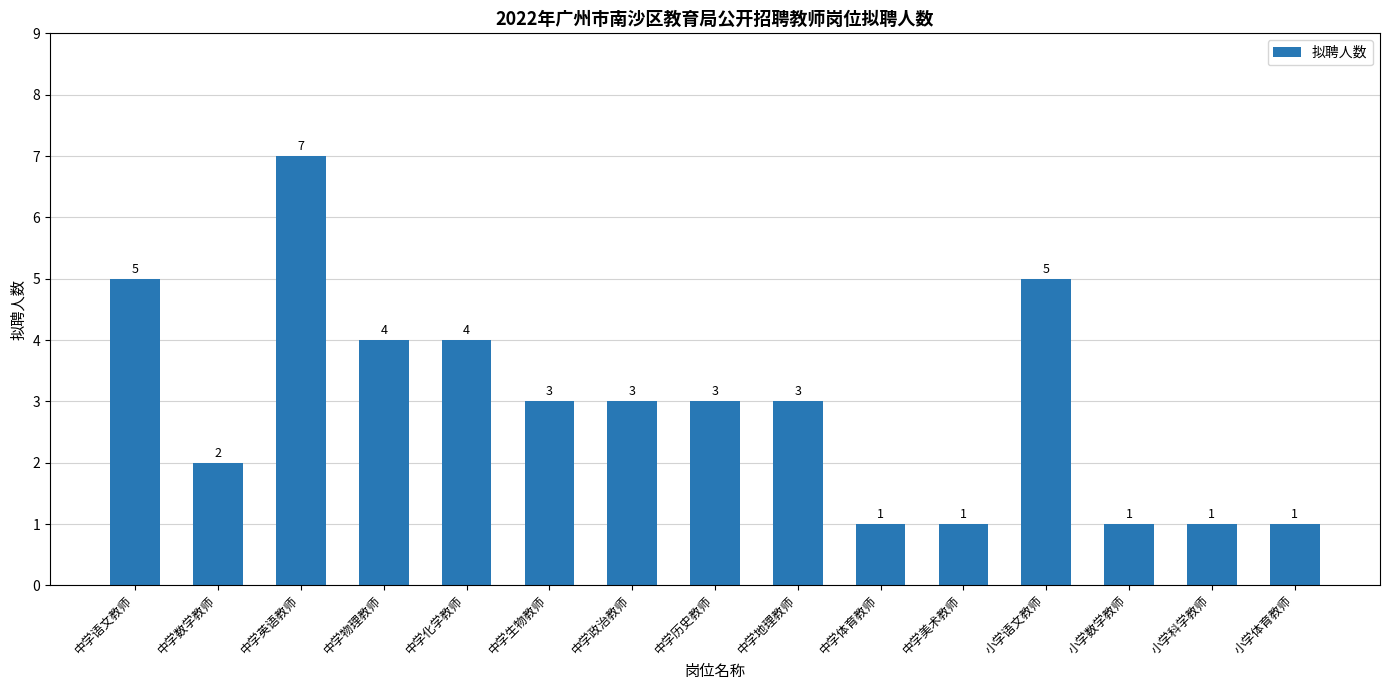

What is the label of the 8th bar from the right?

中学历史教师